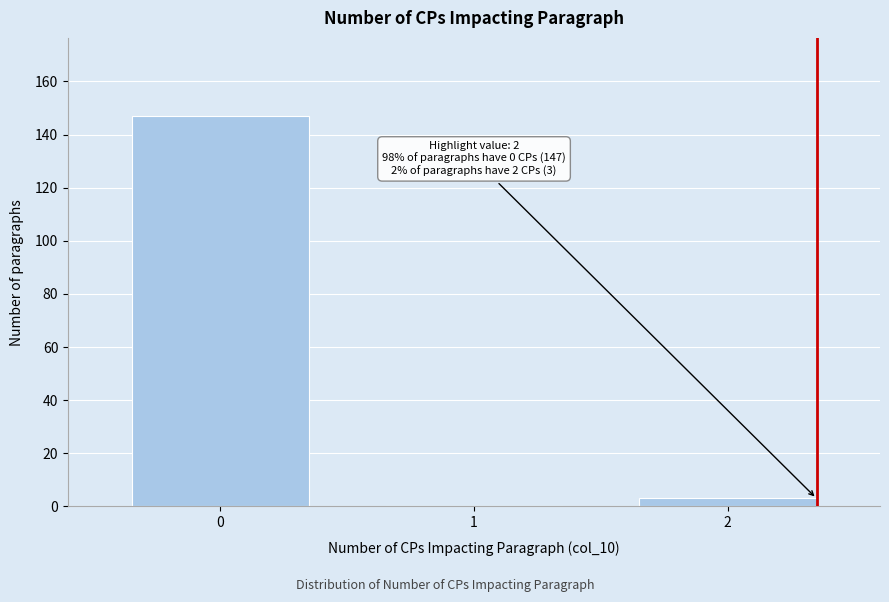

Reading left to right, extract all data points from this chart.

0=147	1=0	2=3